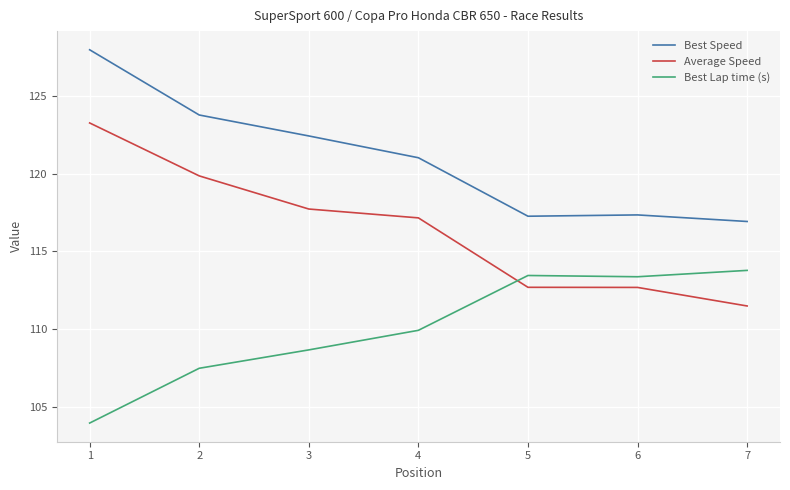

Is the value of Best Speed at 7 greater than the value of Average Speed at 2?

No